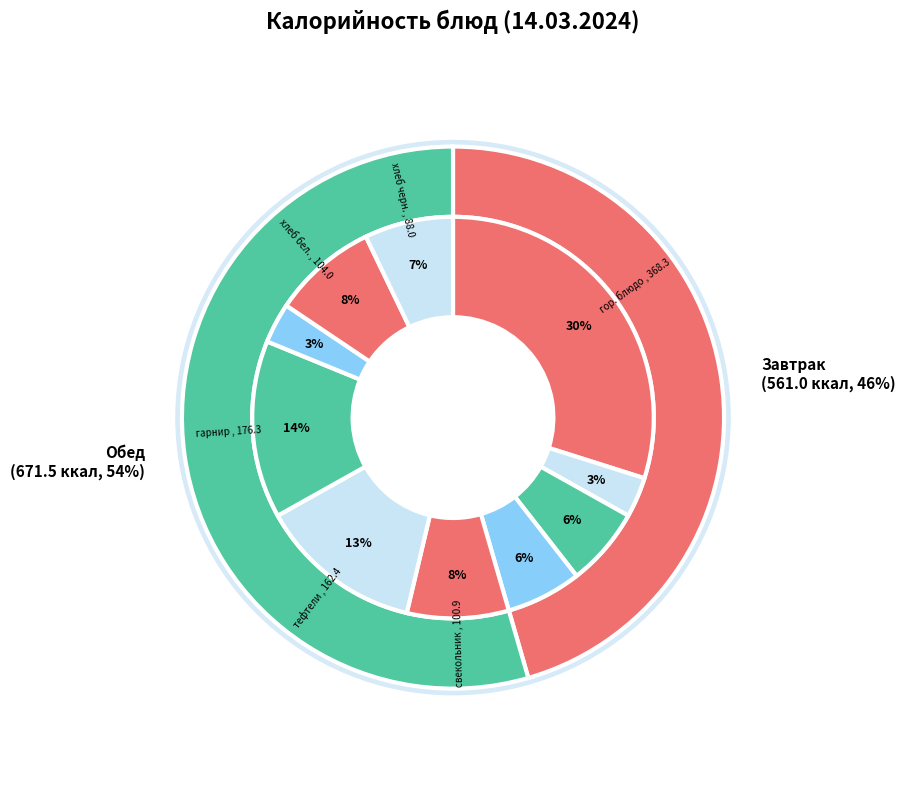

Is it true that Завтрак (фрукты) is 1% of the pie?

False